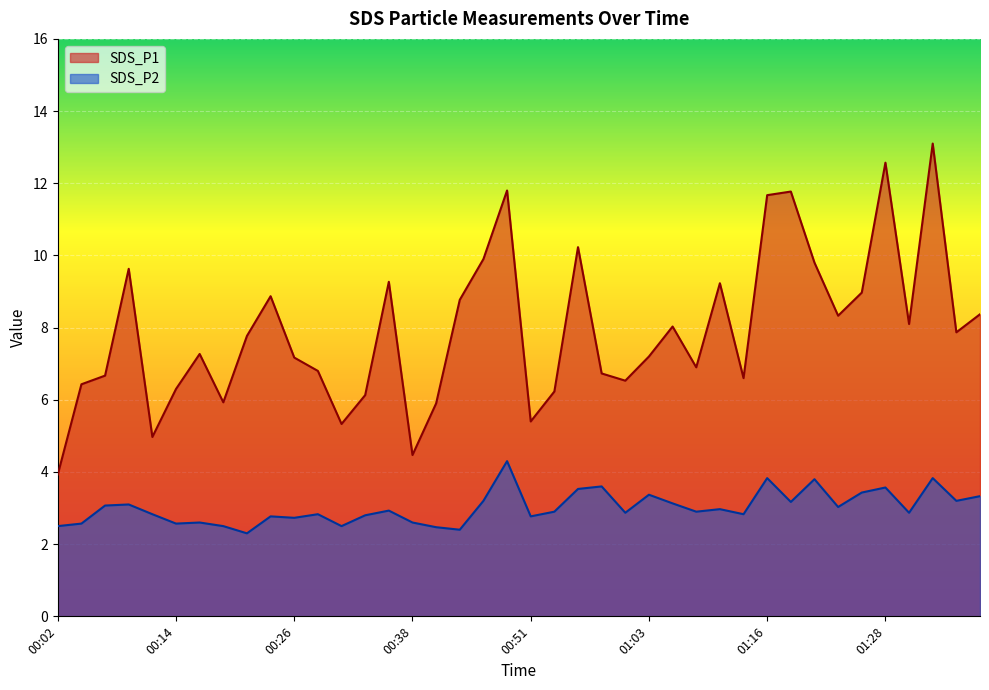

Which label corresponds to the smallest value in the chart?

00:21